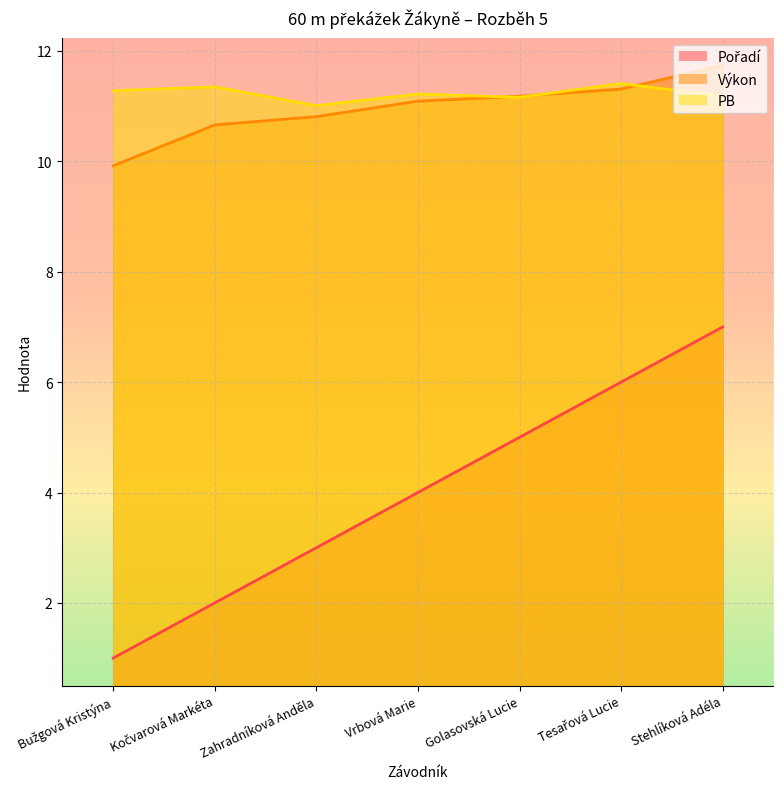

What is the difference between the maximum and minimum values in the Pořadí series?

6.0